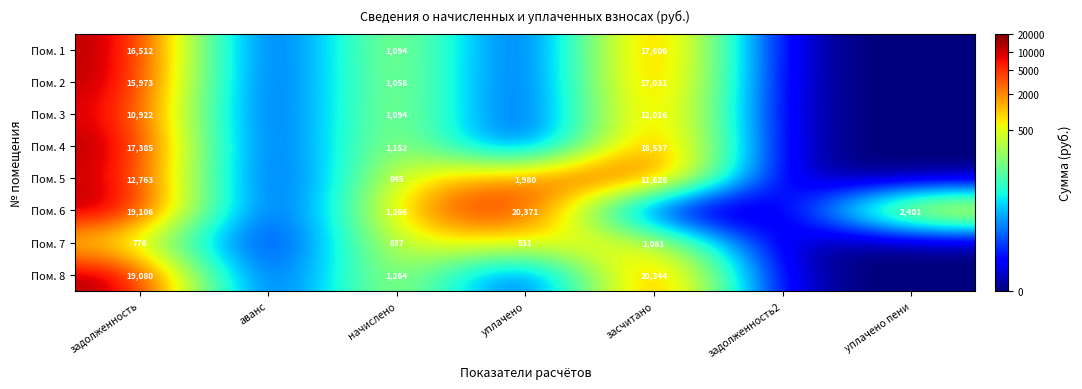

At how many categories does at least one series exceed 3?

5